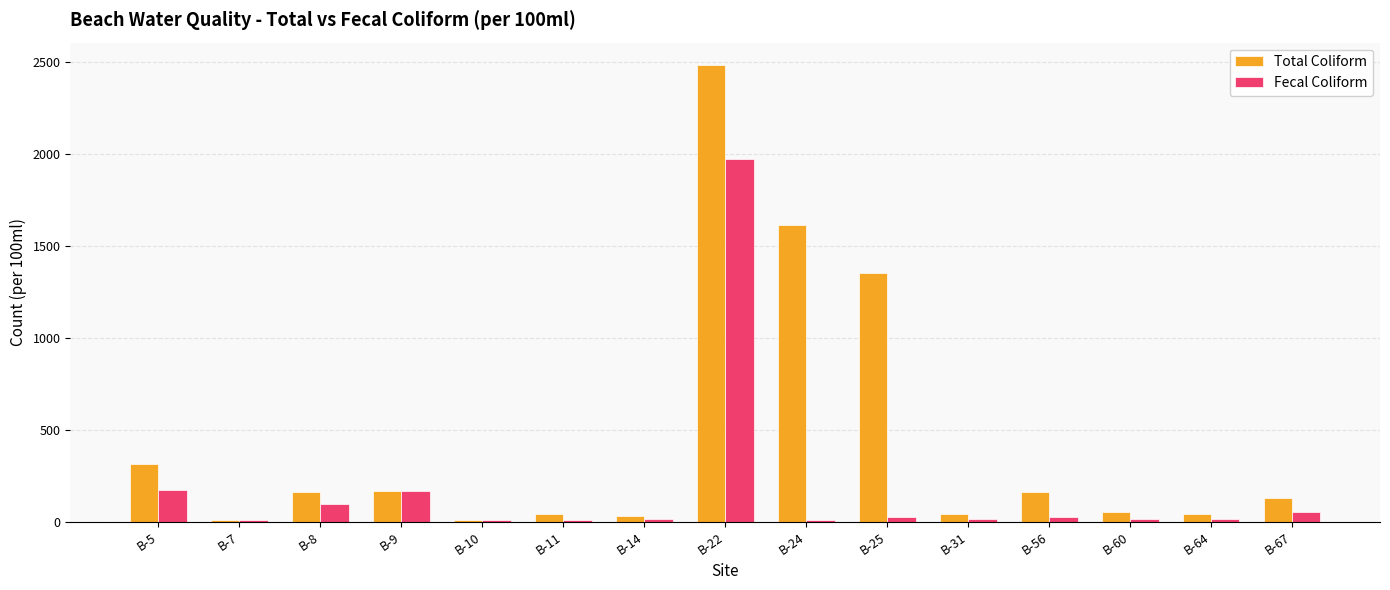

The value of Total Coliform at B-8 is 268. True or false?

False